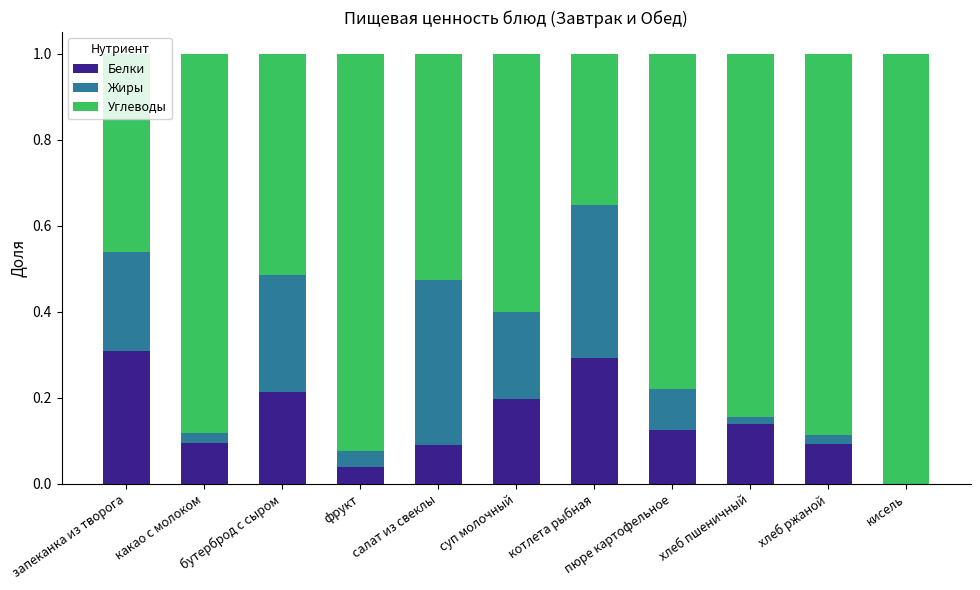

How many categories are shown in the chart?

11